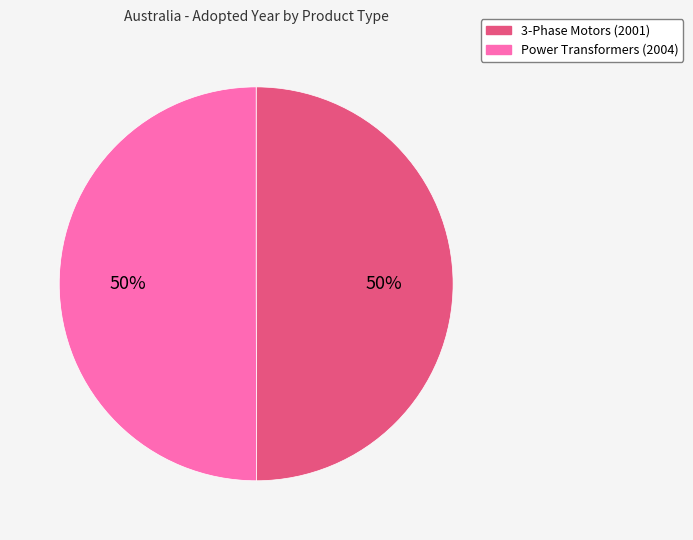

Combined, do Power Transformers (2004) and 3-Phase Motors (2001) account for over 50%?

Yes